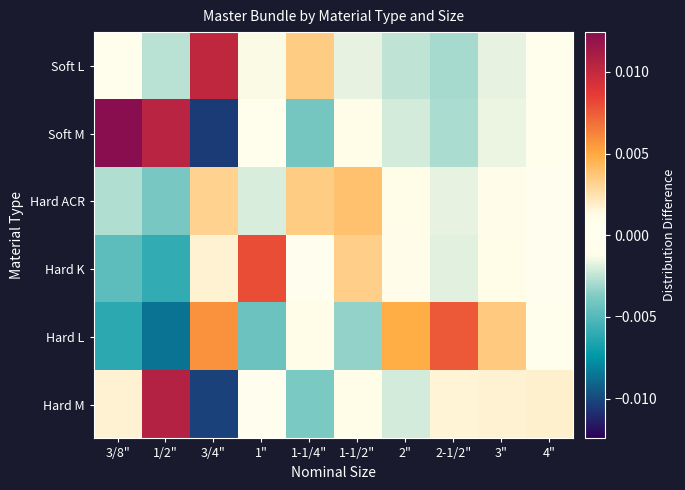

List the series in order of their peak value, lowest first.

Hard ACR, Hard L, Hard K, Soft L, Hard M, Soft M